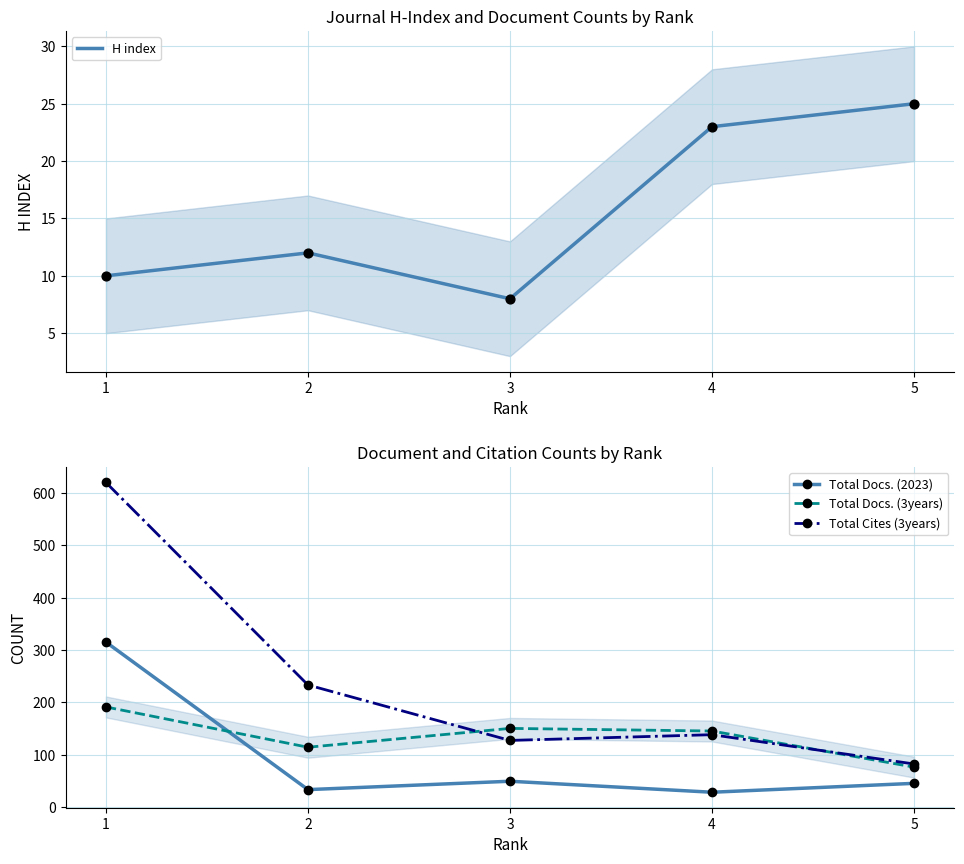

Which series reaches the maximum Y coordinate?

Total Cites (3years)